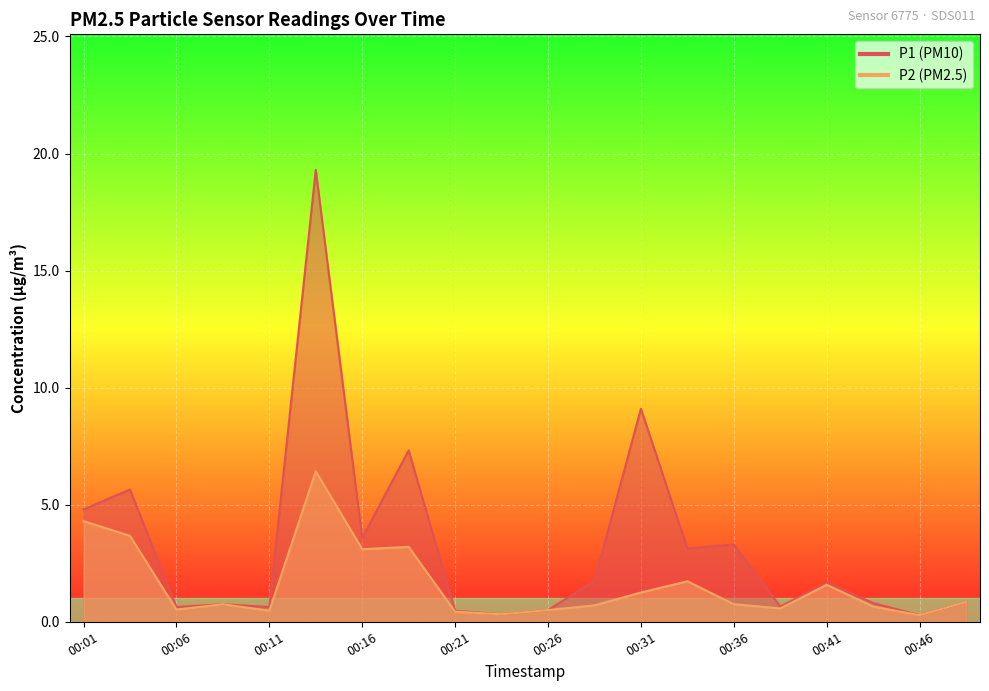

Is the value of P2 at 00:26 greater than the value of P1 at 00:21?

Yes